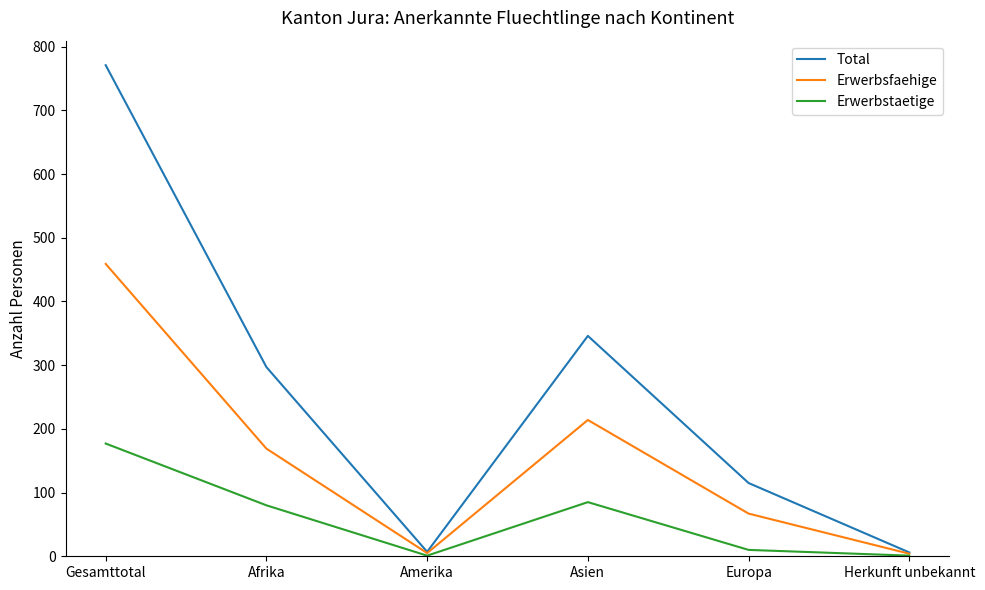

True or false: Erwerbstaetige has a value of 10 at Europa.

True